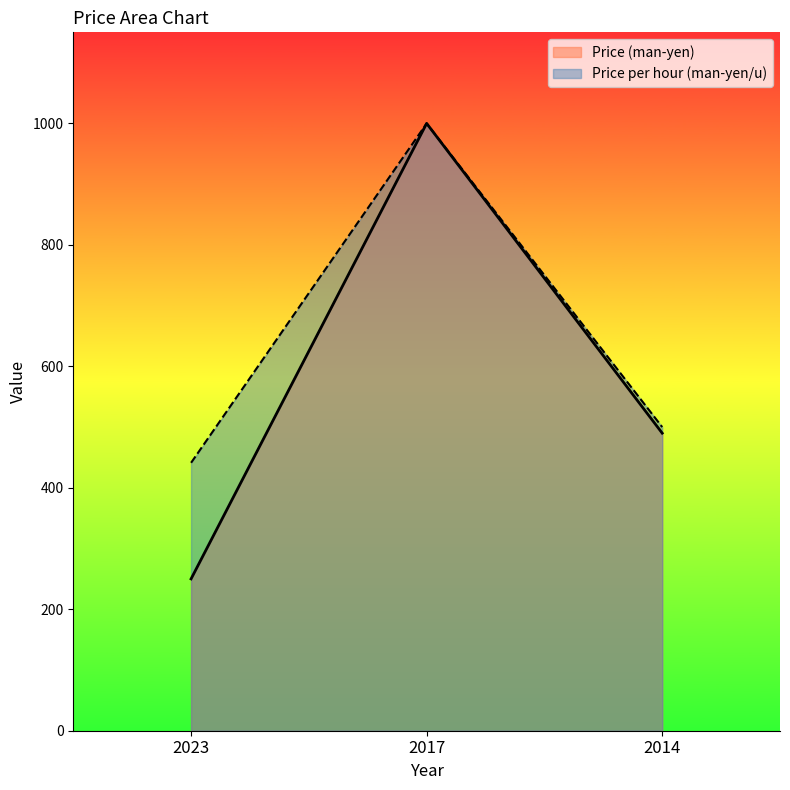

Reading left to right, extract all data points from this chart.

Price (man-yen): 2023=250.0	2017=1000.0	2014=490.0
Price per hour (man-yen/u): 2023=441.2	2017=1000.0	2014=500.0